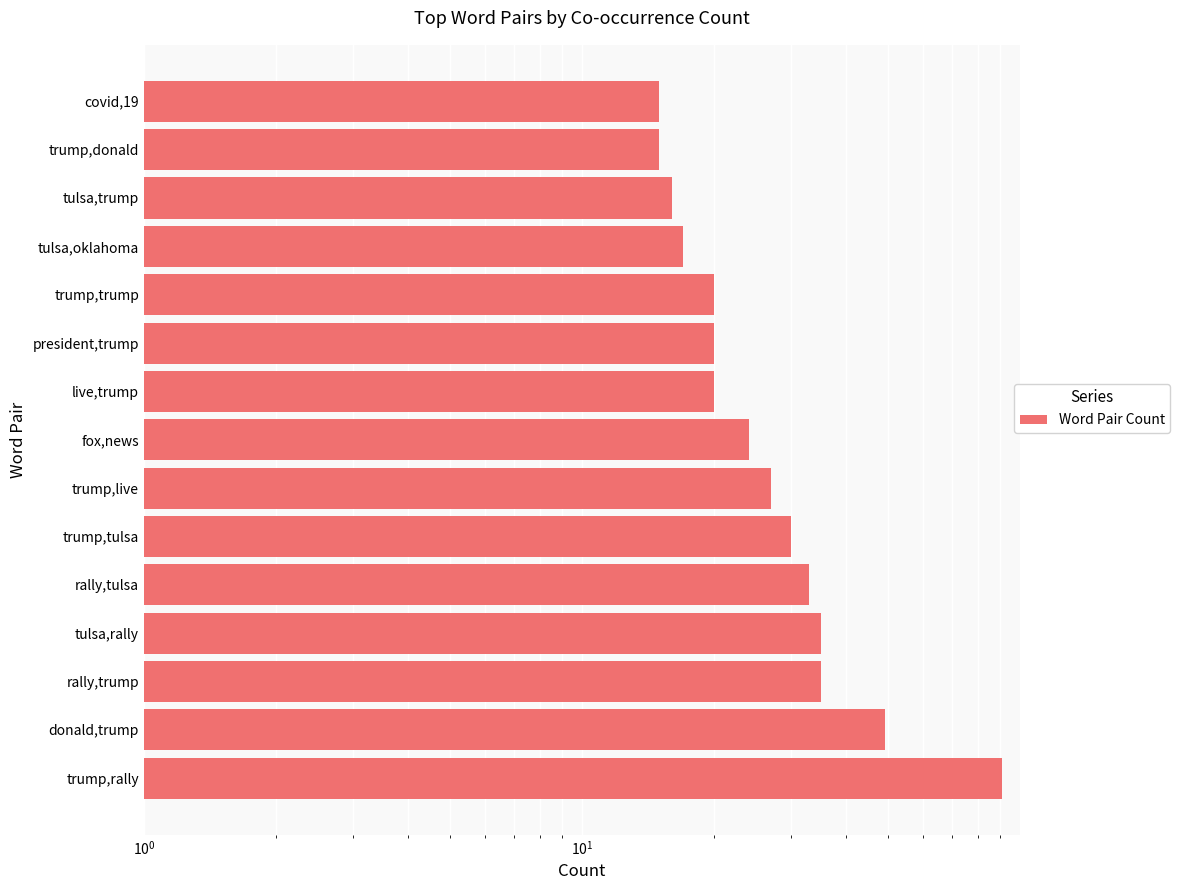

Reading left to right, what are all the values shown in this chart?

91	49	35	35	33	30	27	24	20	20	20	17	16	15	15